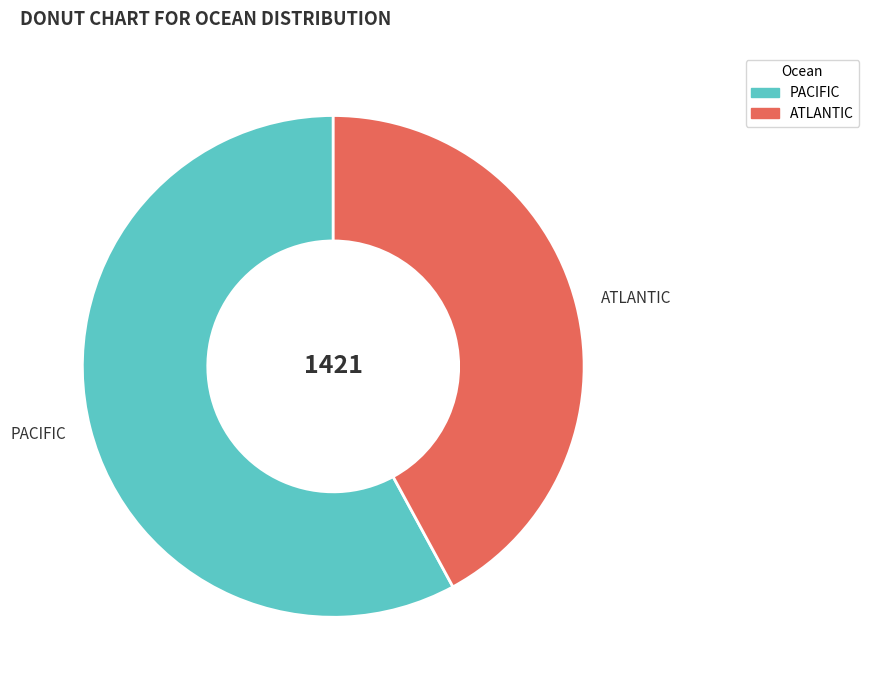

Which category accounts for the majority?

PACIFIC